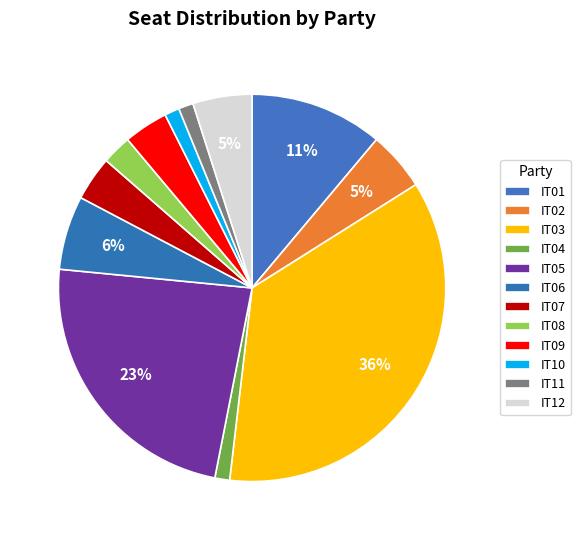

What percentage is the IT05 slice, to the nearest percent?

23%